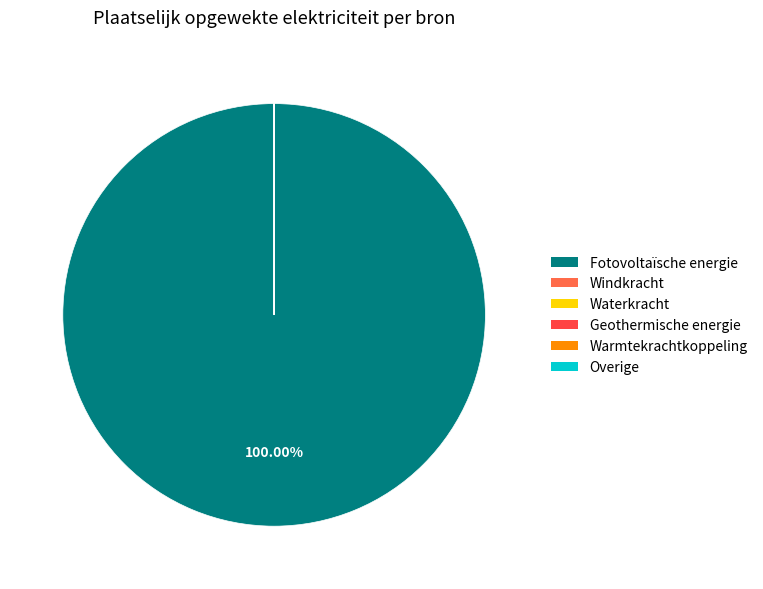

Is the sum of Windkracht and Waterkracht greater than half?

No